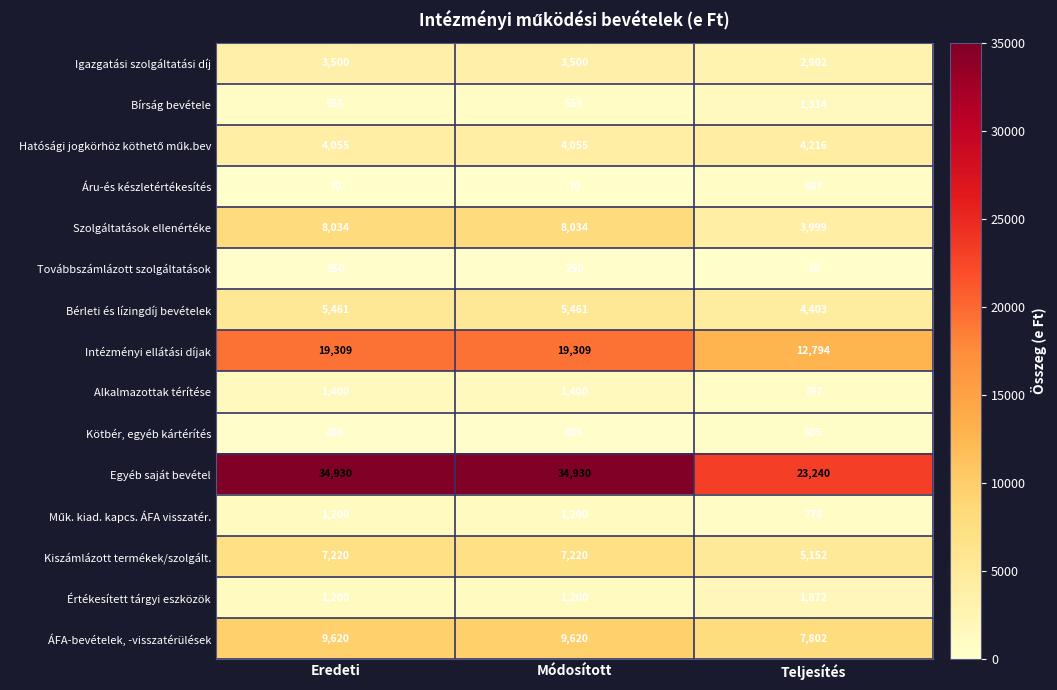

What is the sum of all Bérleti és lízingdíj bevételek values?

15325